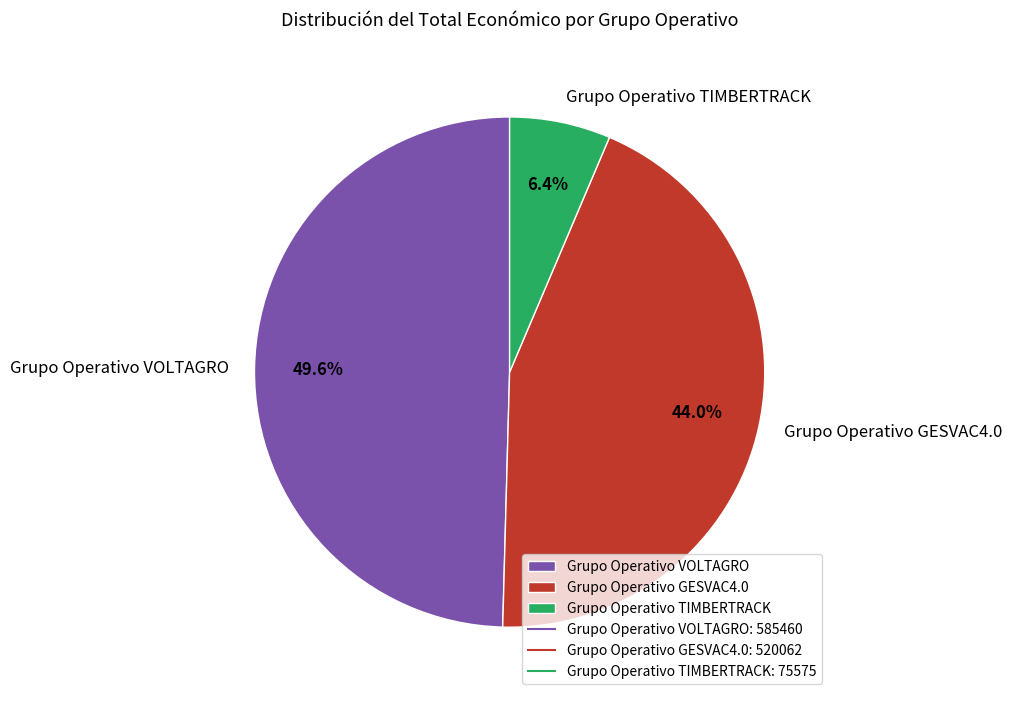

The Grupo Operativo TIMBERTRACK slice represents 6% of the pie. True or false?

True